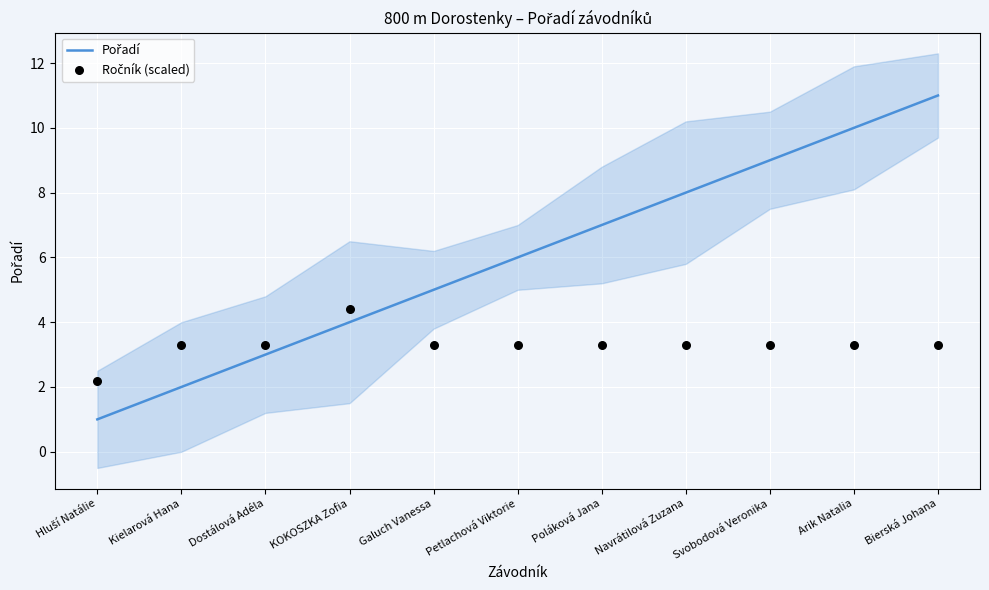

Which series contains the lowest Y value?

Pořadí